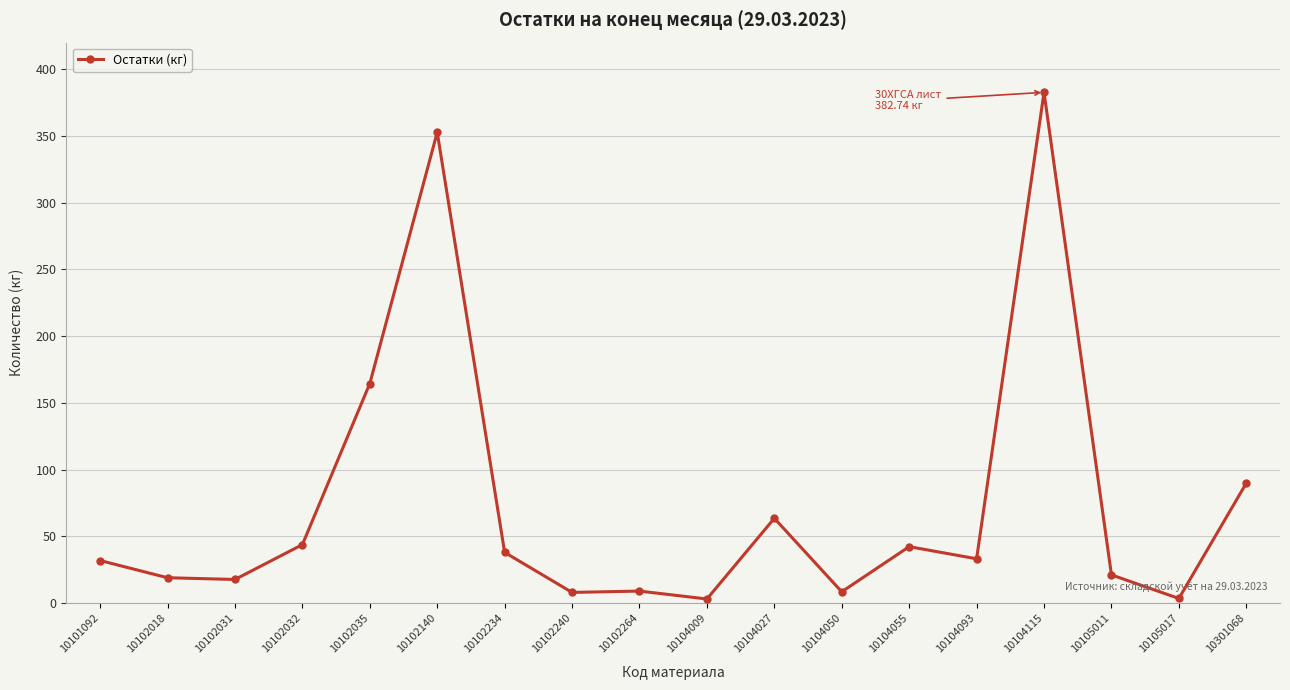

What is the change in value from 10101092 to 10104055?

+10.4